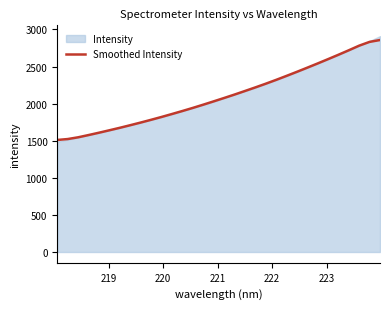

What is the highest value of the Smoothed Intensity series?

2857.6